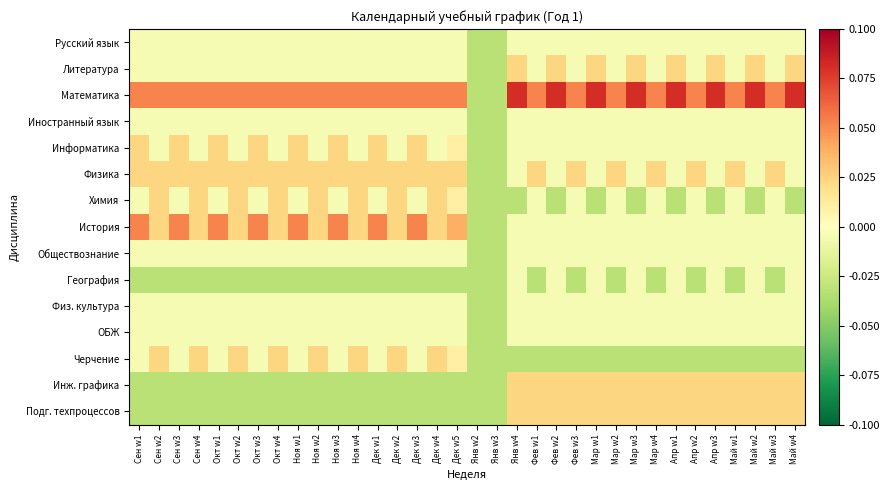

Reading left to right, list all the values displayed in this chart.

Русский язык: Сен w1=-0.0	Сен w2=-0.0	Сен w3=-0.0	Сен w4=-0.0	Окт w1=-0.0	Окт w2=-0.0	Окт w3=-0.0	Окт w4=-0.0	Ноя w1=-0.0	Ноя w2=-0.0	Ноя w3=-0.0	Ноя w4=-0.0	Дек w1=-0.0	Дек w2=-0.0	Дек w3=-0.0	Дек w4=-0.0	Дек w5=-0.0	Янв w2=-0.0	Янв w3=-0.0	Янв w4=-0.0	Фев w1=-0.0	Фев w2=-0.0	Фев w3=-0.0	Мар w1=-0.0	Мар w2=-0.0	Мар w3=-0.0	Мар w4=-0.0	Апр w1=-0.0	Апр w2=-0.0	Апр w3=-0.0	Май w1=-0.0	Май w2=-0.0	Май w3=-0.0	Май w4=-0.0
Литература: Сен w1=-0.0	Сен w2=-0.0	Сен w3=-0.0	Сен w4=-0.0	Окт w1=-0.0	Окт w2=-0.0	Окт w3=-0.0	Окт w4=-0.0	Ноя w1=-0.0	Ноя w2=-0.0	Ноя w3=-0.0	Ноя w4=-0.0	Дек w1=-0.0	Дек w2=-0.0	Дек w3=-0.0	Дек w4=-0.0	Дек w5=-0.0	Янв w2=-0.0	Янв w3=-0.0	Янв w4=0.0	Фев w1=-0.0	Фев w2=0.0	Фев w3=-0.0	Мар w1=0.0	Мар w2=-0.0	Мар w3=0.0	Мар w4=-0.0	Апр w1=0.0	Апр w2=-0.0	Апр w3=0.0	Май w1=-0.0	Май w2=0.0	Май w3=-0.0	Май w4=0.0
Математика: Сен w1=0.1	Сен w2=0.1	Сен w3=0.1	Сен w4=0.1	Окт w1=0.1	Окт w2=0.1	Окт w3=0.1	Окт w4=0.1	Ноя w1=0.1	Ноя w2=0.1	Ноя w3=0.1	Ноя w4=0.1	Дек w1=0.1	Дек w2=0.1	Дек w3=0.1	Дек w4=0.1	Дек w5=0.1	Янв w2=-0.0	Янв w3=-0.0	Янв w4=0.1	Фев w1=0.1	Фев w2=0.1	Фев w3=0.1	Мар w1=0.1	Мар w2=0.1	Мар w3=0.1	Мар w4=0.1	Апр w1=0.1	Апр w2=0.1	Апр w3=0.1	Май w1=0.1	Май w2=0.1	Май w3=0.1	Май w4=0.1
Иностранный язык: Сен w1=-0.0	Сен w2=-0.0	Сен w3=-0.0	Сен w4=-0.0	Окт w1=-0.0	Окт w2=-0.0	Окт w3=-0.0	Окт w4=-0.0	Ноя w1=-0.0	Ноя w2=-0.0	Ноя w3=-0.0	Ноя w4=-0.0	Дек w1=-0.0	Дек w2=-0.0	Дек w3=-0.0	Дек w4=-0.0	Дек w5=-0.0	Янв w2=-0.0	Янв w3=-0.0	Янв w4=-0.0	Фев w1=-0.0	Фев w2=-0.0	Фев w3=-0.0	Мар w1=-0.0	Мар w2=-0.0	Мар w3=-0.0	Мар w4=-0.0	Апр w1=-0.0	Апр w2=-0.0	Апр w3=-0.0	Май w1=-0.0	Май w2=-0.0	Май w3=-0.0	Май w4=-0.0
Информатика: Сен w1=0.0	Сен w2=-0.0	Сен w3=0.0	Сен w4=-0.0	Окт w1=0.0	Окт w2=-0.0	Окт w3=0.0	Окт w4=-0.0	Ноя w1=0.0	Ноя w2=-0.0	Ноя w3=0.0	Ноя w4=-0.0	Дек w1=0.0	Дек w2=-0.0	Дек w3=0.0	Дек w4=-0.0	Дек w5=0.0	Янв w2=-0.0	Янв w3=-0.0	Янв w4=-0.0	Фев w1=-0.0	Фев w2=-0.0	Фев w3=-0.0	Мар w1=-0.0	Мар w2=-0.0	Мар w3=-0.0	Мар w4=-0.0	Апр w1=-0.0	Апр w2=-0.0	Апр w3=-0.0	Май w1=-0.0	Май w2=-0.0	Май w3=-0.0	Май w4=-0.0
Физика: Сен w1=0.0	Сен w2=0.0	Сен w3=0.0	Сен w4=0.0	Окт w1=0.0	Окт w2=0.0	Окт w3=0.0	Окт w4=0.0	Ноя w1=0.0	Ноя w2=0.0	Ноя w3=0.0	Ноя w4=0.0	Дек w1=0.0	Дек w2=0.0	Дек w3=0.0	Дек w4=0.0	Дек w5=0.0	Янв w2=-0.0	Янв w3=-0.0	Янв w4=-0.0	Фев w1=0.0	Фев w2=-0.0	Фев w3=0.0	Мар w1=-0.0	Мар w2=0.0	Мар w3=-0.0	Мар w4=0.0	Апр w1=-0.0	Апр w2=0.0	Апр w3=-0.0	Май w1=0.0	Май w2=-0.0	Май w3=0.0	Май w4=-0.0
Химия: Сен w1=-0.0	Сен w2=0.0	Сен w3=-0.0	Сен w4=0.0	Окт w1=-0.0	Окт w2=0.0	Окт w3=-0.0	Окт w4=0.0	Ноя w1=-0.0	Ноя w2=0.0	Ноя w3=-0.0	Ноя w4=0.0	Дек w1=-0.0	Дек w2=0.0	Дек w3=-0.0	Дек w4=0.0	Дек w5=0.0	Янв w2=-0.0	Янв w3=-0.0	Янв w4=-0.0	Фев w1=-0.0	Фев w2=-0.0	Фев w3=-0.0	Мар w1=-0.0	Мар w2=-0.0	Мар w3=-0.0	Мар w4=-0.0	Апр w1=-0.0	Апр w2=-0.0	Апр w3=-0.0	Май w1=-0.0	Май w2=-0.0	Май w3=-0.0	Май w4=-0.0
История: Сен w1=0.1	Сен w2=0.0	Сен w3=0.1	Сен w4=0.0	Окт w1=0.1	Окт w2=0.0	Окт w3=0.1	Окт w4=0.0	Ноя w1=0.1	Ноя w2=0.0	Ноя w3=0.1	Ноя w4=0.0	Дек w1=0.1	Дек w2=0.0	Дек w3=0.1	Дек w4=0.0	Дек w5=0.0	Янв w2=-0.0	Янв w3=-0.0	Янв w4=-0.0	Фев w1=-0.0	Фев w2=-0.0	Фев w3=-0.0	Мар w1=-0.0	Мар w2=-0.0	Мар w3=-0.0	Мар w4=-0.0	Апр w1=-0.0	Апр w2=-0.0	Апр w3=-0.0	Май w1=-0.0	Май w2=-0.0	Май w3=-0.0	Май w4=-0.0
Обществознание: Сен w1=-0.0	Сен w2=-0.0	Сен w3=-0.0	Сен w4=-0.0	Окт w1=-0.0	Окт w2=-0.0	Окт w3=-0.0	Окт w4=-0.0	Ноя w1=-0.0	Ноя w2=-0.0	Ноя w3=-0.0	Ноя w4=-0.0	Дек w1=-0.0	Дек w2=-0.0	Дек w3=-0.0	Дек w4=-0.0	Дек w5=-0.0	Янв w2=-0.0	Янв w3=-0.0	Янв w4=-0.0	Фев w1=-0.0	Фев w2=-0.0	Фев w3=-0.0	Мар w1=-0.0	Мар w2=-0.0	Мар w3=-0.0	Мар w4=-0.0	Апр w1=-0.0	Апр w2=-0.0	Апр w3=-0.0	Май w1=-0.0	Май w2=-0.0	Май w3=-0.0	Май w4=-0.0
География: Сен w1=-0.0	Сен w2=-0.0	Сен w3=-0.0	Сен w4=-0.0	Окт w1=-0.0	Окт w2=-0.0	Окт w3=-0.0	Окт w4=-0.0	Ноя w1=-0.0	Ноя w2=-0.0	Ноя w3=-0.0	Ноя w4=-0.0	Дек w1=-0.0	Дек w2=-0.0	Дек w3=-0.0	Дек w4=-0.0	Дек w5=-0.0	Янв w2=-0.0	Янв w3=-0.0	Янв w4=-0.0	Фев w1=-0.0	Фев w2=-0.0	Фев w3=-0.0	Мар w1=-0.0	Мар w2=-0.0	Мар w3=-0.0	Мар w4=-0.0	Апр w1=-0.0	Апр w2=-0.0	Апр w3=-0.0	Май w1=-0.0	Май w2=-0.0	Май w3=-0.0	Май w4=-0.0
Физ. культура: Сен w1=-0.0	Сен w2=-0.0	Сен w3=-0.0	Сен w4=-0.0	Окт w1=-0.0	Окт w2=-0.0	Окт w3=-0.0	Окт w4=-0.0	Ноя w1=-0.0	Ноя w2=-0.0	Ноя w3=-0.0	Ноя w4=-0.0	Дек w1=-0.0	Дек w2=-0.0	Дек w3=-0.0	Дек w4=-0.0	Дек w5=-0.0	Янв w2=-0.0	Янв w3=-0.0	Янв w4=-0.0	Фев w1=-0.0	Фев w2=-0.0	Фев w3=-0.0	Мар w1=-0.0	Мар w2=-0.0	Мар w3=-0.0	Мар w4=-0.0	Апр w1=-0.0	Апр w2=-0.0	Апр w3=-0.0	Май w1=-0.0	Май w2=-0.0	Май w3=-0.0	Май w4=-0.0
ОБЖ: Сен w1=-0.0	Сен w2=-0.0	Сен w3=-0.0	Сен w4=-0.0	Окт w1=-0.0	Окт w2=-0.0	Окт w3=-0.0	Окт w4=-0.0	Ноя w1=-0.0	Ноя w2=-0.0	Ноя w3=-0.0	Ноя w4=-0.0	Дек w1=-0.0	Дек w2=-0.0	Дек w3=-0.0	Дек w4=-0.0	Дек w5=-0.0	Янв w2=-0.0	Янв w3=-0.0	Янв w4=-0.0	Фев w1=-0.0	Фев w2=-0.0	Фев w3=-0.0	Мар w1=-0.0	Мар w2=-0.0	Мар w3=-0.0	Мар w4=-0.0	Апр w1=-0.0	Апр w2=-0.0	Апр w3=-0.0	Май w1=-0.0	Май w2=-0.0	Май w3=-0.0	Май w4=-0.0
Черчение: Сен w1=-0.0	Сен w2=0.0	Сен w3=-0.0	Сен w4=0.0	Окт w1=-0.0	Окт w2=0.0	Окт w3=-0.0	Окт w4=0.0	Ноя w1=-0.0	Ноя w2=0.0	Ноя w3=-0.0	Ноя w4=0.0	Дек w1=-0.0	Дек w2=0.0	Дек w3=-0.0	Дек w4=0.0	Дек w5=0.0	Янв w2=-0.0	Янв w3=-0.0	Янв w4=-0.0	Фев w1=-0.0	Фев w2=-0.0	Фев w3=-0.0	Мар w1=-0.0	Мар w2=-0.0	Мар w3=-0.0	Мар w4=-0.0	Апр w1=-0.0	Апр w2=-0.0	Апр w3=-0.0	Май w1=-0.0	Май w2=-0.0	Май w3=-0.0	Май w4=-0.0
Инж. графика: Сен w1=-0.0	Сен w2=-0.0	Сен w3=-0.0	Сен w4=-0.0	Окт w1=-0.0	Окт w2=-0.0	Окт w3=-0.0	Окт w4=-0.0	Ноя w1=-0.0	Ноя w2=-0.0	Ноя w3=-0.0	Ноя w4=-0.0	Дек w1=-0.0	Дек w2=-0.0	Дек w3=-0.0	Дек w4=-0.0	Дек w5=-0.0	Янв w2=-0.0	Янв w3=-0.0	Янв w4=0.0	Фев w1=0.0	Фев w2=0.0	Фев w3=0.0	Мар w1=0.0	Мар w2=0.0	Мар w3=0.0	Мар w4=0.0	Апр w1=0.0	Апр w2=0.0	Апр w3=0.0	Май w1=0.0	Май w2=0.0	Май w3=0.0	Май w4=0.0
Подг. техпроцессов: Сен w1=-0.0	Сен w2=-0.0	Сен w3=-0.0	Сен w4=-0.0	Окт w1=-0.0	Окт w2=-0.0	Окт w3=-0.0	Окт w4=-0.0	Ноя w1=-0.0	Ноя w2=-0.0	Ноя w3=-0.0	Ноя w4=-0.0	Дек w1=-0.0	Дек w2=-0.0	Дек w3=-0.0	Дек w4=-0.0	Дек w5=-0.0	Янв w2=-0.0	Янв w3=-0.0	Янв w4=0.0	Фев w1=0.0	Фев w2=0.0	Фев w3=0.0	Мар w1=0.0	Мар w2=0.0	Мар w3=0.0	Мар w4=0.0	Апр w1=0.0	Апр w2=0.0	Апр w3=0.0	Май w1=0.0	Май w2=0.0	Май w3=0.0	Май w4=0.0